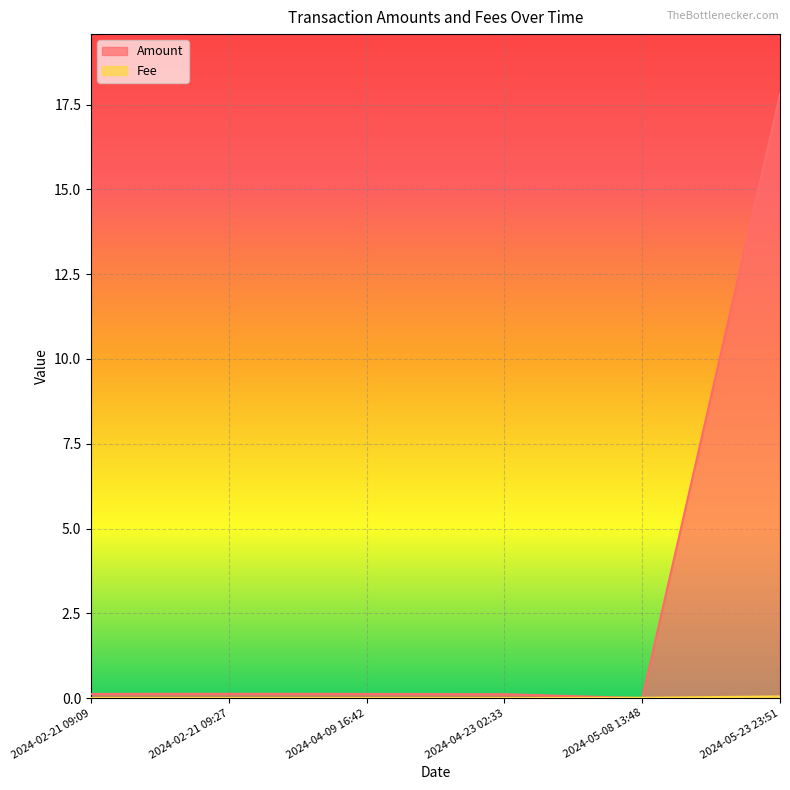

True or false: Amount and Fee cross at least once.

True